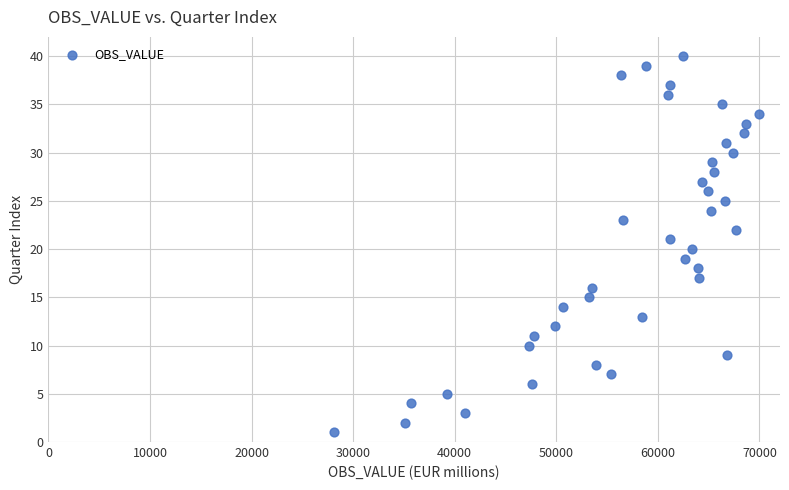

What is the range of Y values (max minus min)?

39